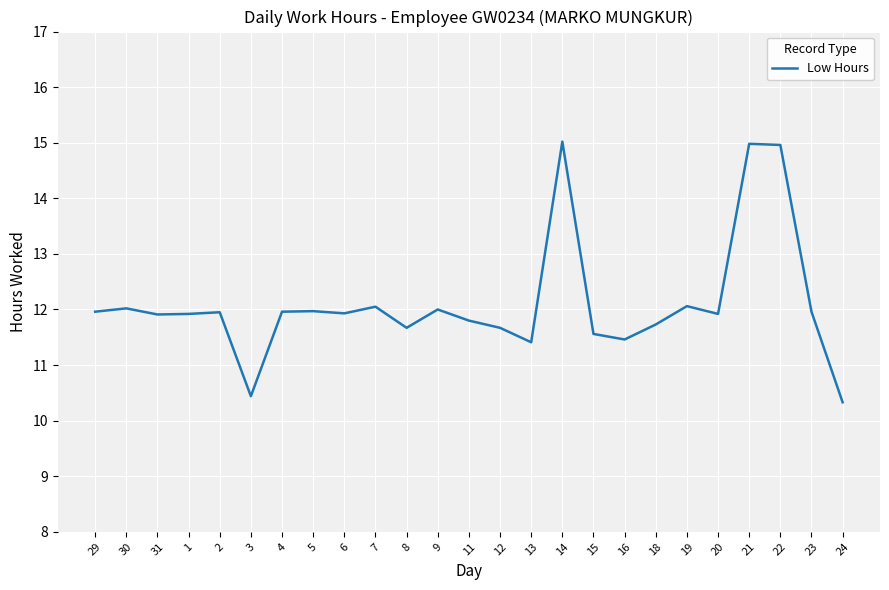

What is the smallest value displayed?

10.3